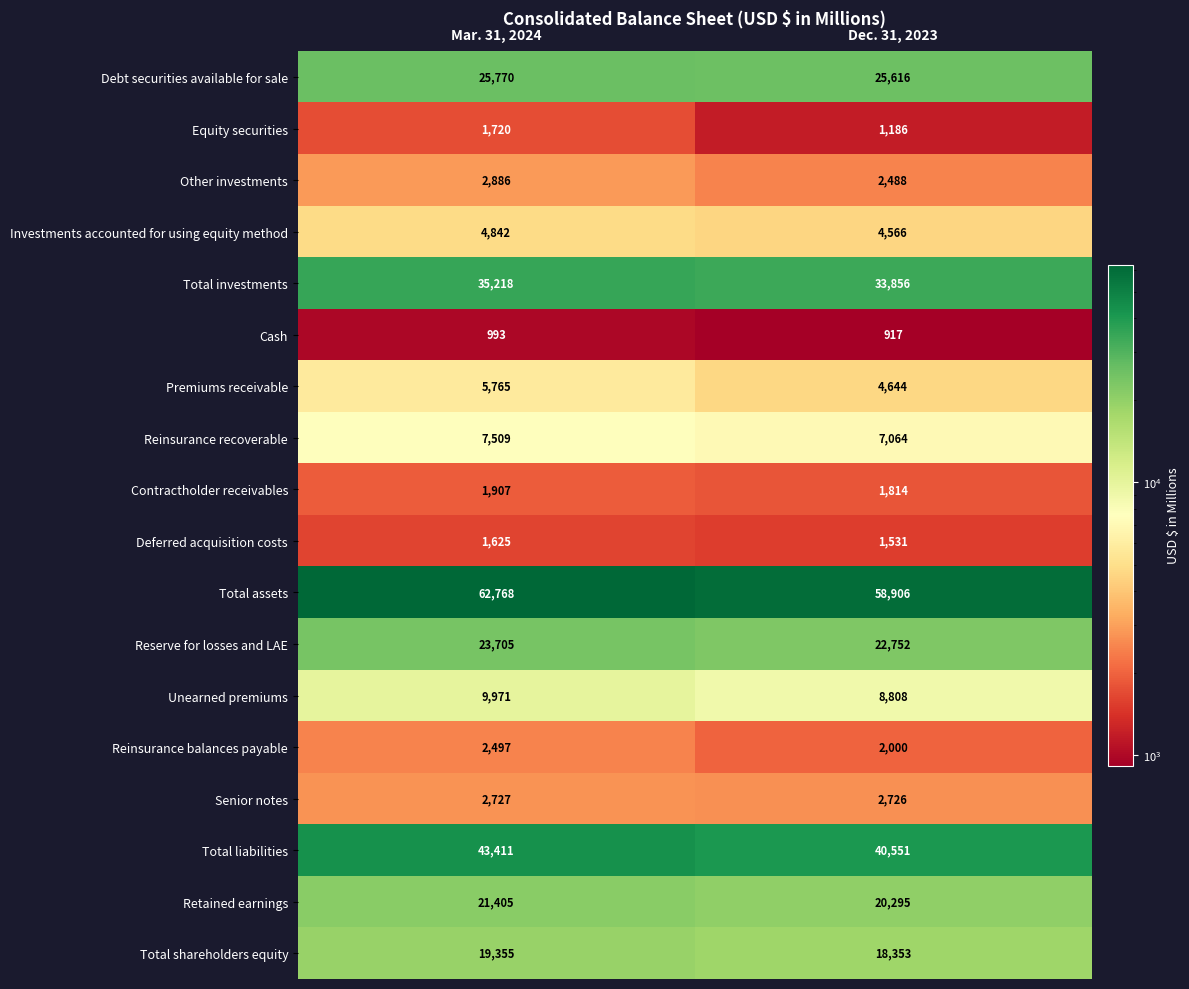

What is the average value of the Deferred acquisition costs series?

1578